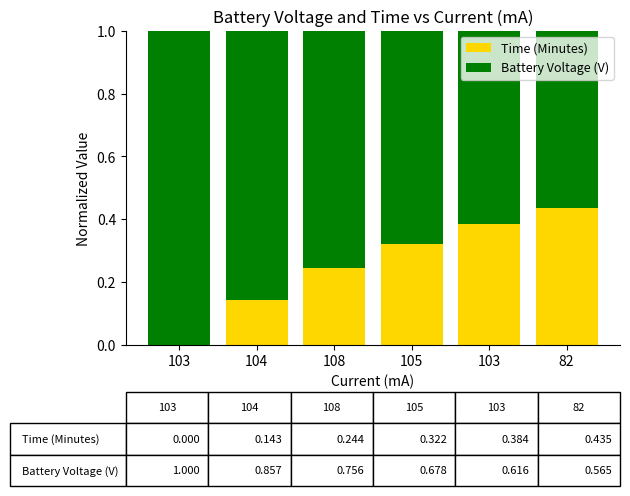

What is the total value across all series at 103?

1.0